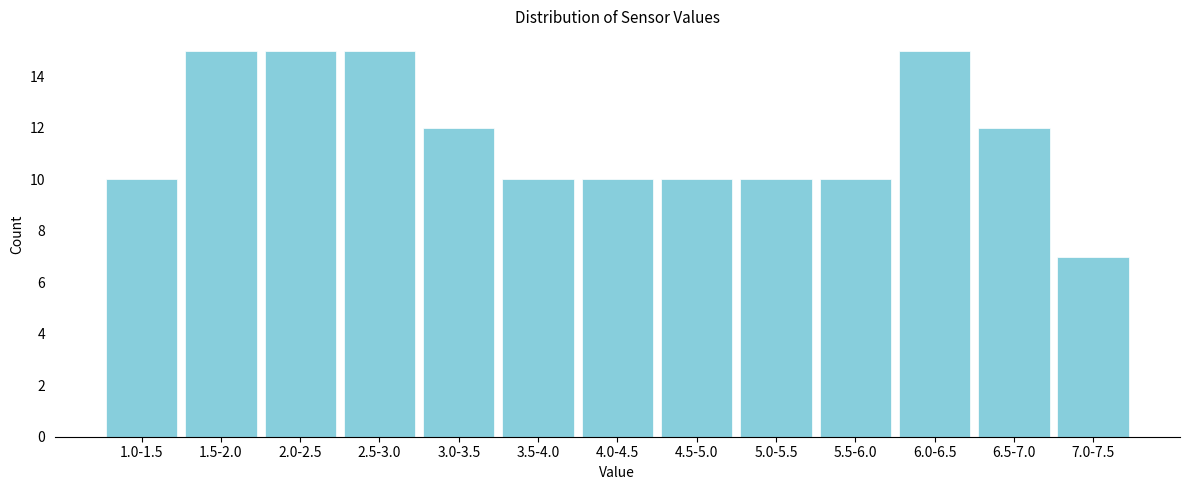

Reading right to left, list all the values displayed in this chart.

7.0-7.5=7	6.5-7.0=12	6.0-6.5=15	5.5-6.0=10	5.0-5.5=10	4.5-5.0=10	4.0-4.5=10	3.5-4.0=10	3.0-3.5=12	2.5-3.0=15	2.0-2.5=15	1.5-2.0=15	1.0-1.5=10